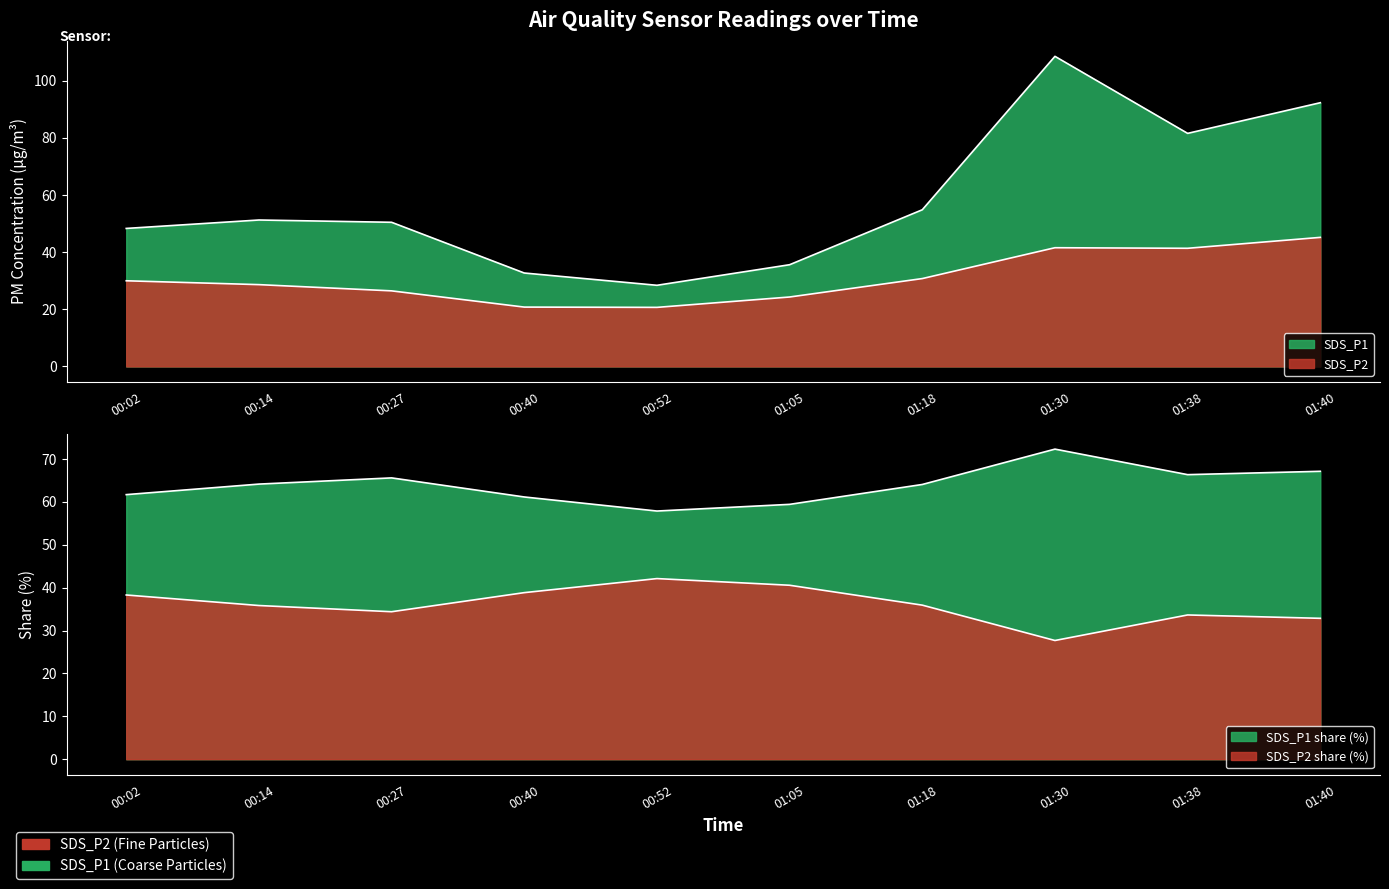

What value does the SDS_P2 series have at 00:02?

30.0